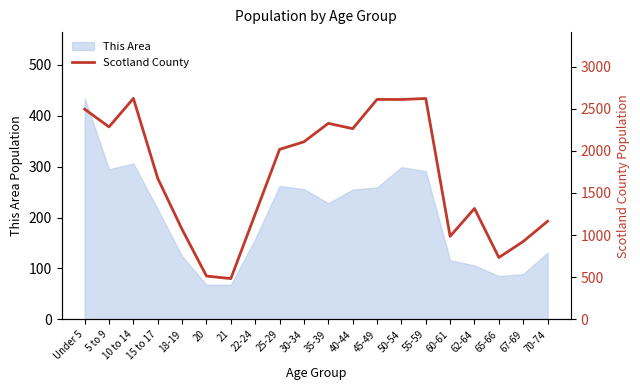

How many data points are above 2017?

9